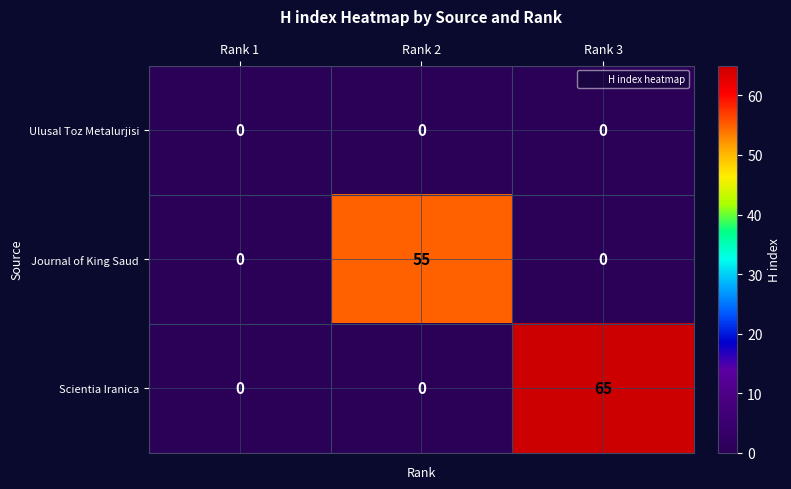

Between Rank 1 and Rank 3, which series saw the biggest shift?

Scientia Iranica